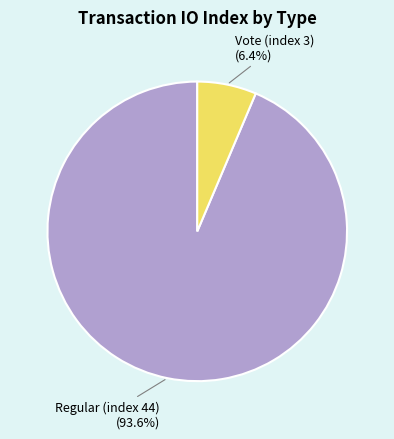

Is there a majority slice in this chart?

Yes